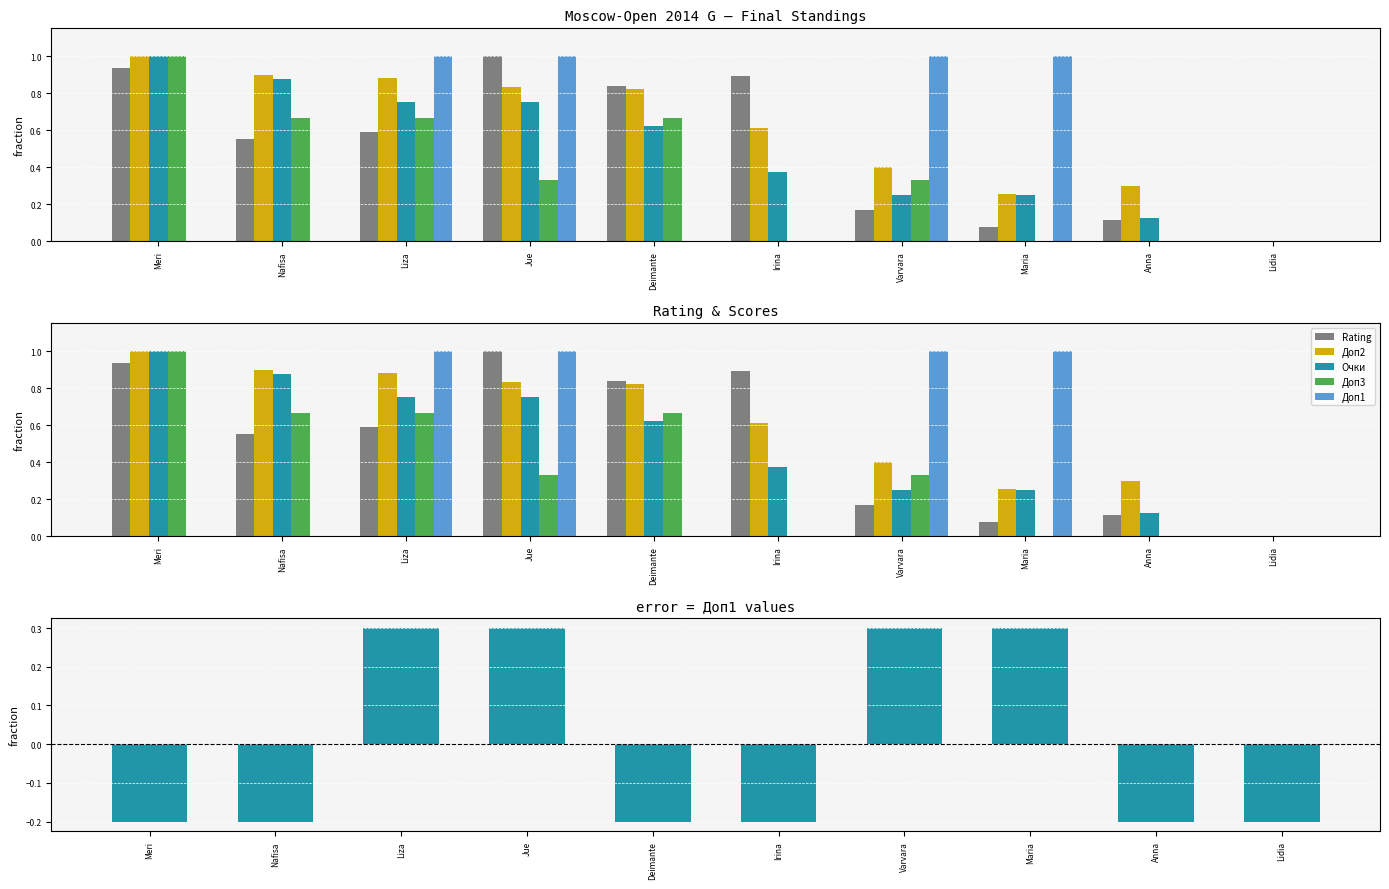

Where is Доп3 nearest to the value 0?

Irina